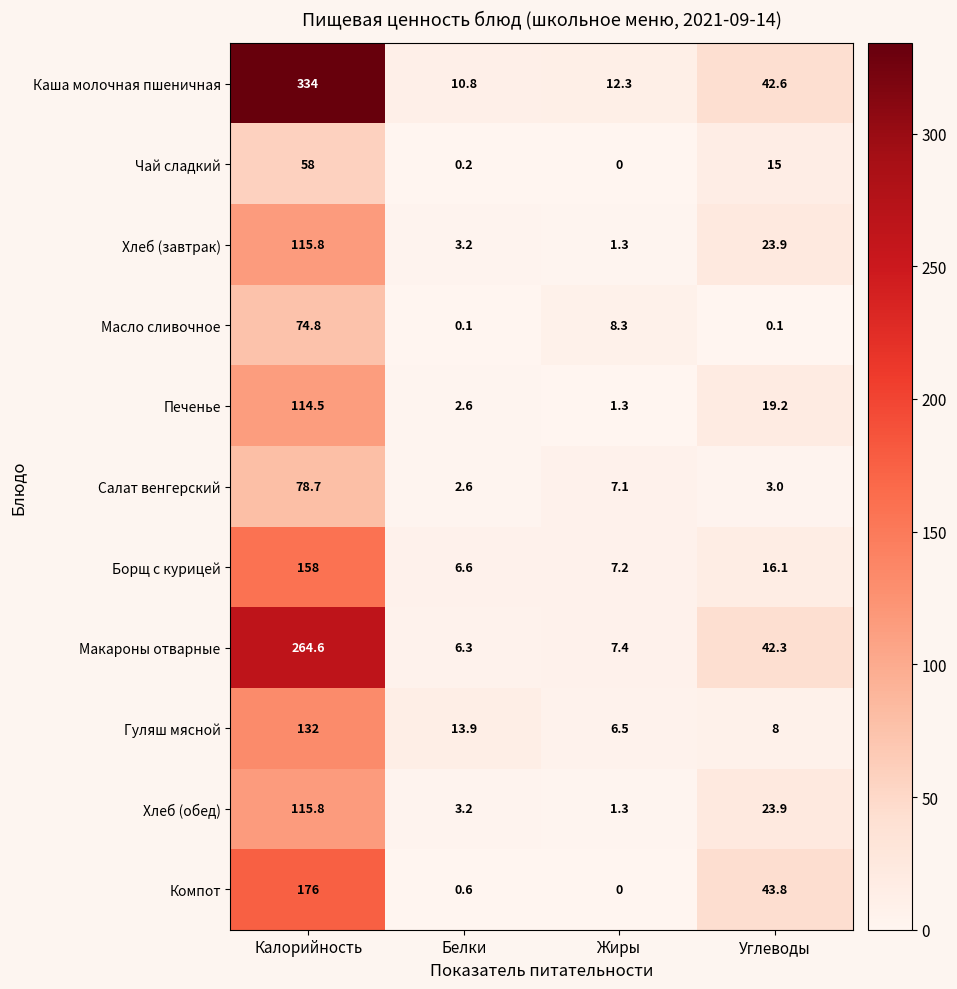

At which label does Чай сладкий first exceed 15?

Калорийность